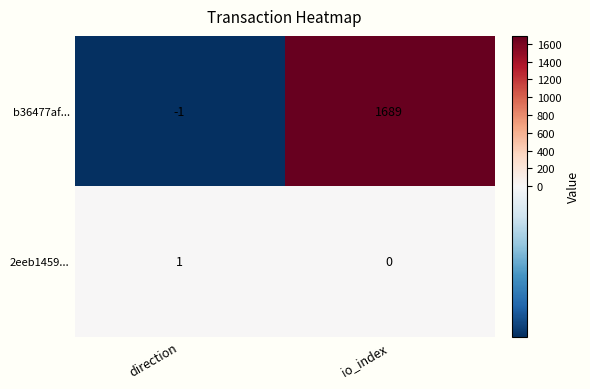

At which category does the chart reach its minimum across all series?

direction